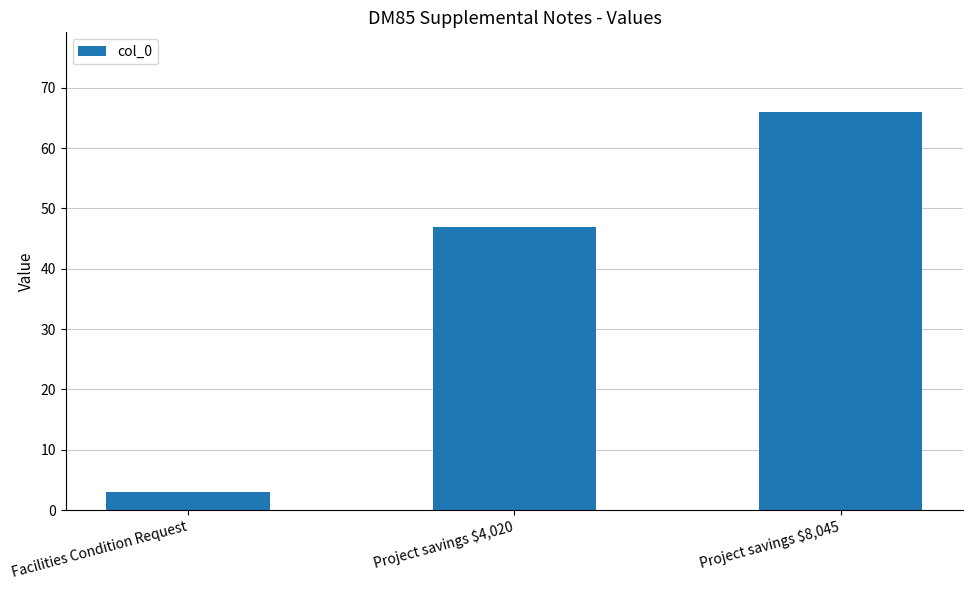

How many series are shown in this chart?

1